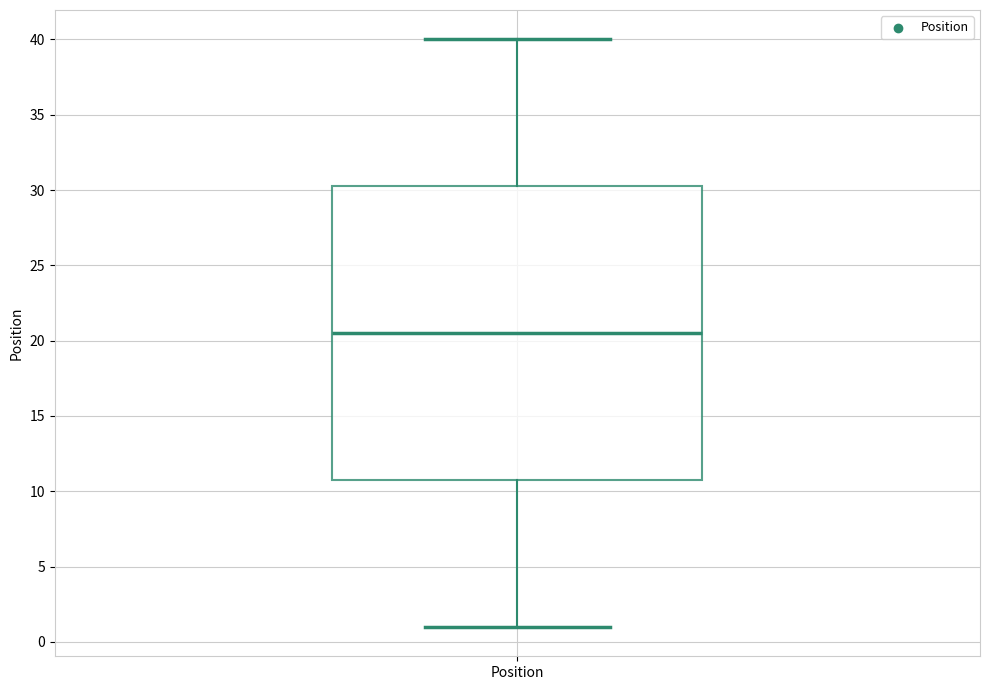

Transcribe this box plot: give where the median line is, the range the box spans, and where the two whiskers end, as read against the y-axis. The values are not printed on the chart, so give them approximately, as read against the axis.

median 20.5, box 11.0 to 30.5, whiskers 1.0 to 40.0